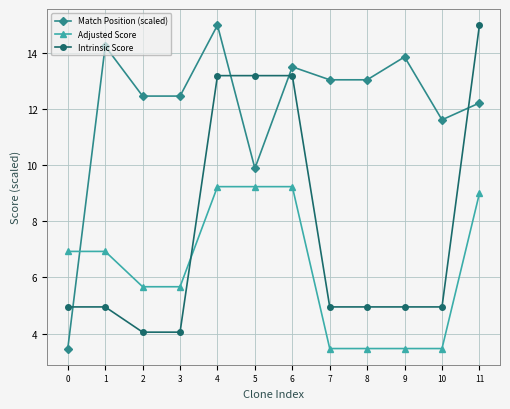

Which series has the widest spread of values?

Match Position (scaled)